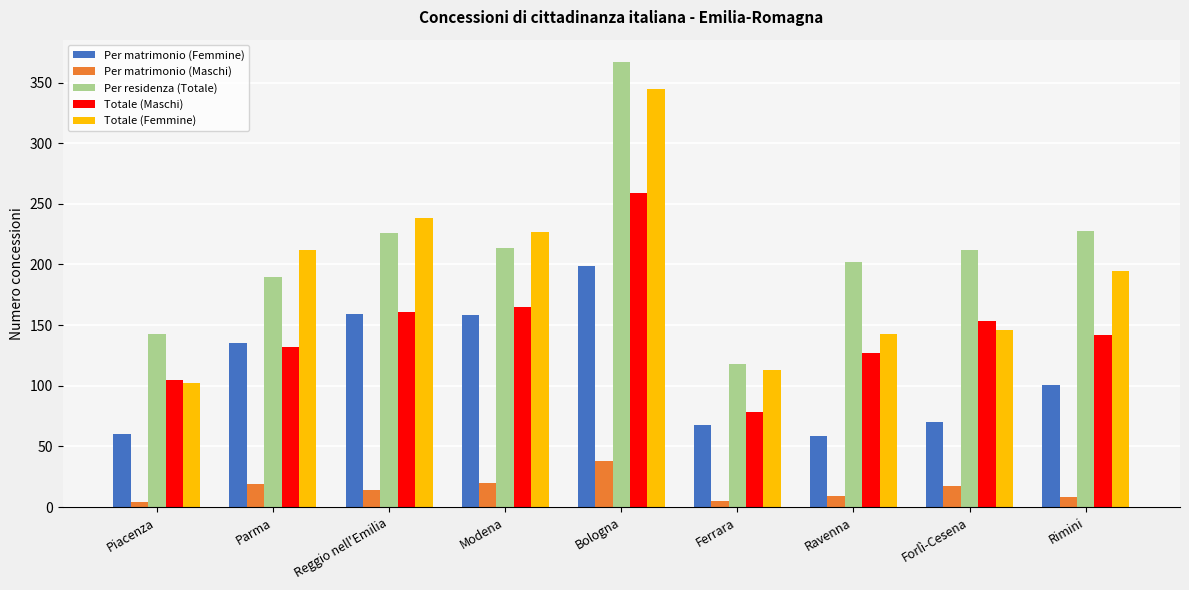

True or false: Per residenza (Totale) has a value of 118 at Ferrara.

True